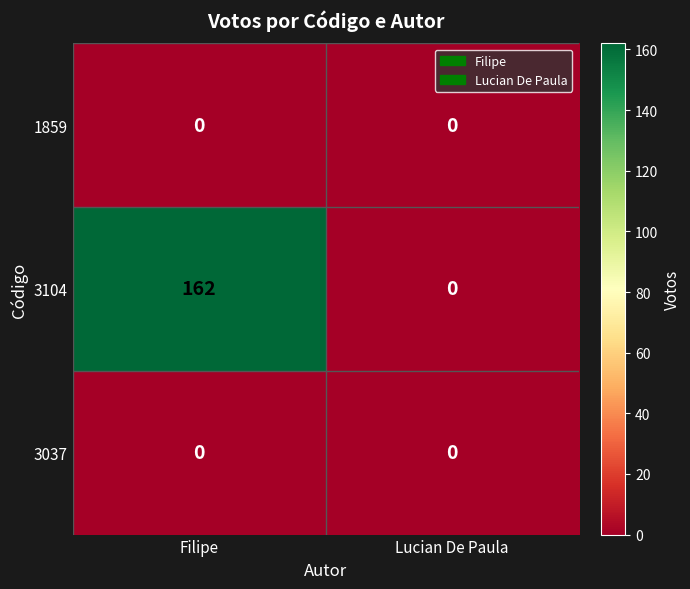

Reading left to right, extract all data points from this chart.

1859: 0	0
3104: 162	0
3037: 0	0